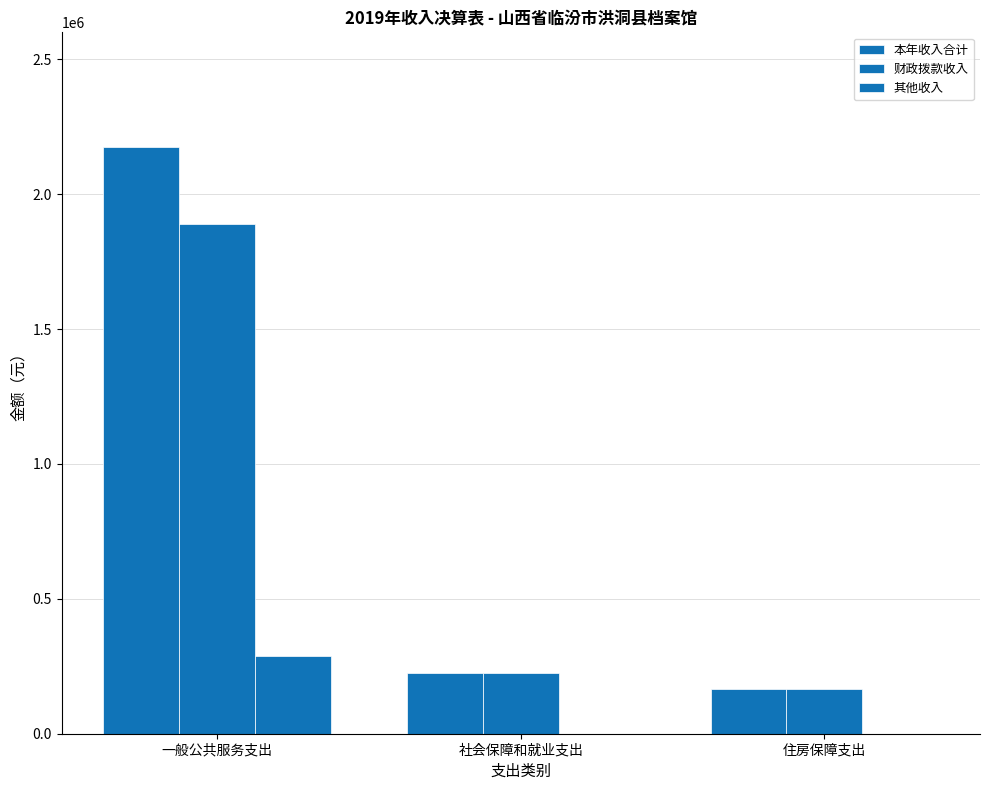

How many groups of bars are there?

3